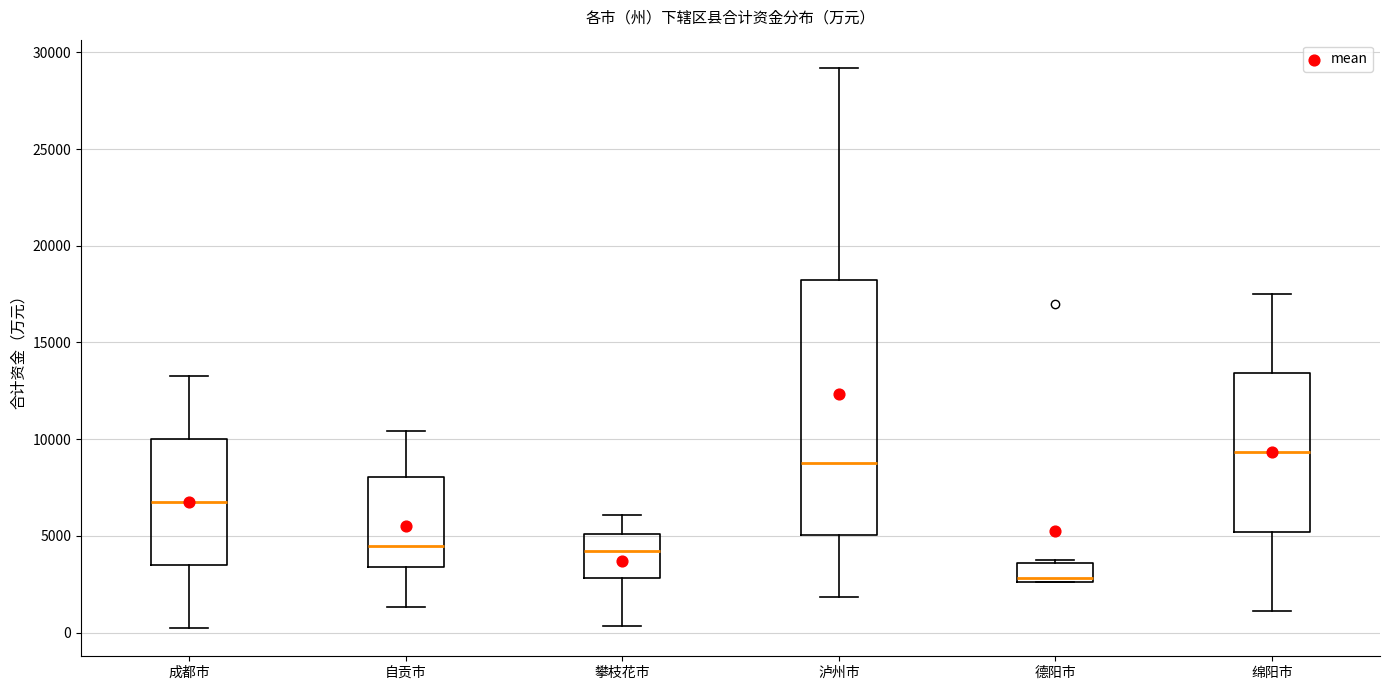

Which box is the tallest, from its lower edge to its upper edge?

泸州市